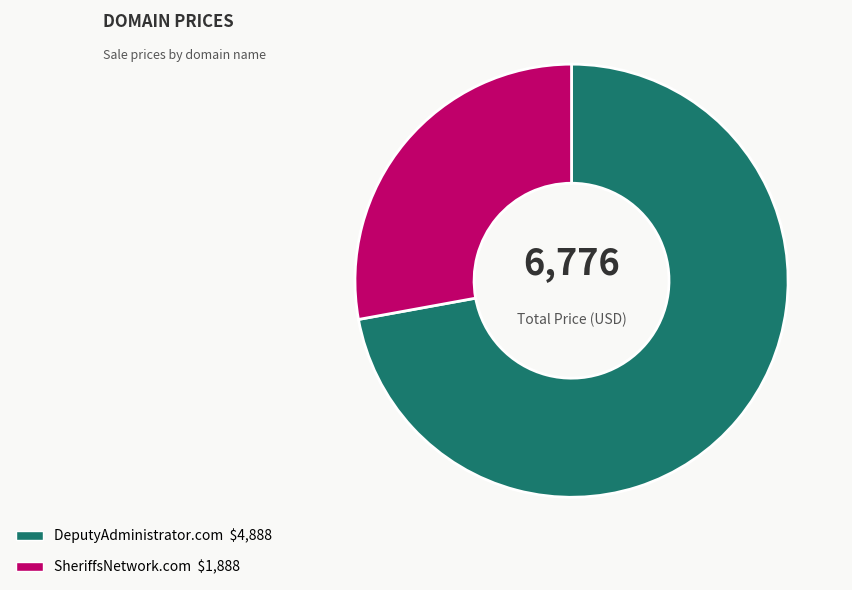

Do SheriffsNetwork.com and DeputyAdministrator.com together represent more than half of the pie?

Yes